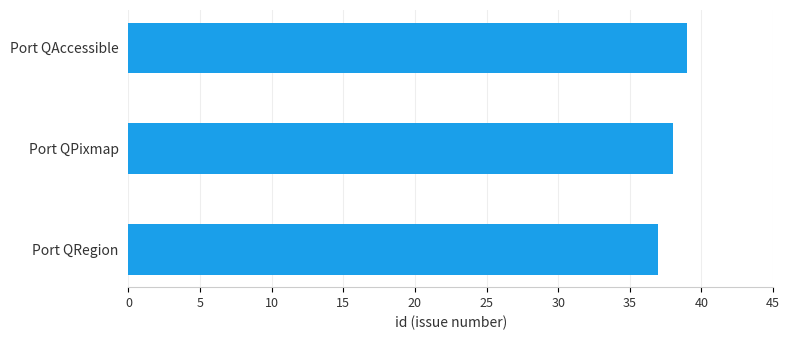

What is the minimum value shown in the chart?

37